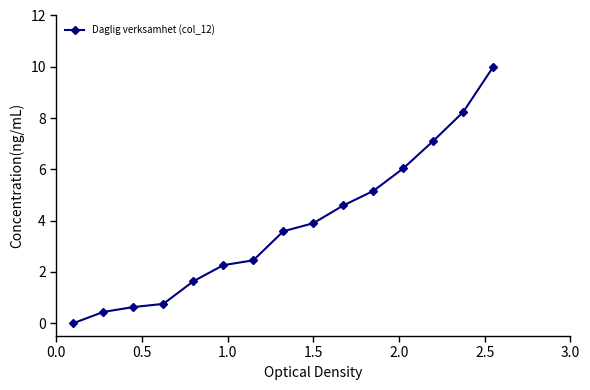

What is the greatest value displayed?

10.0